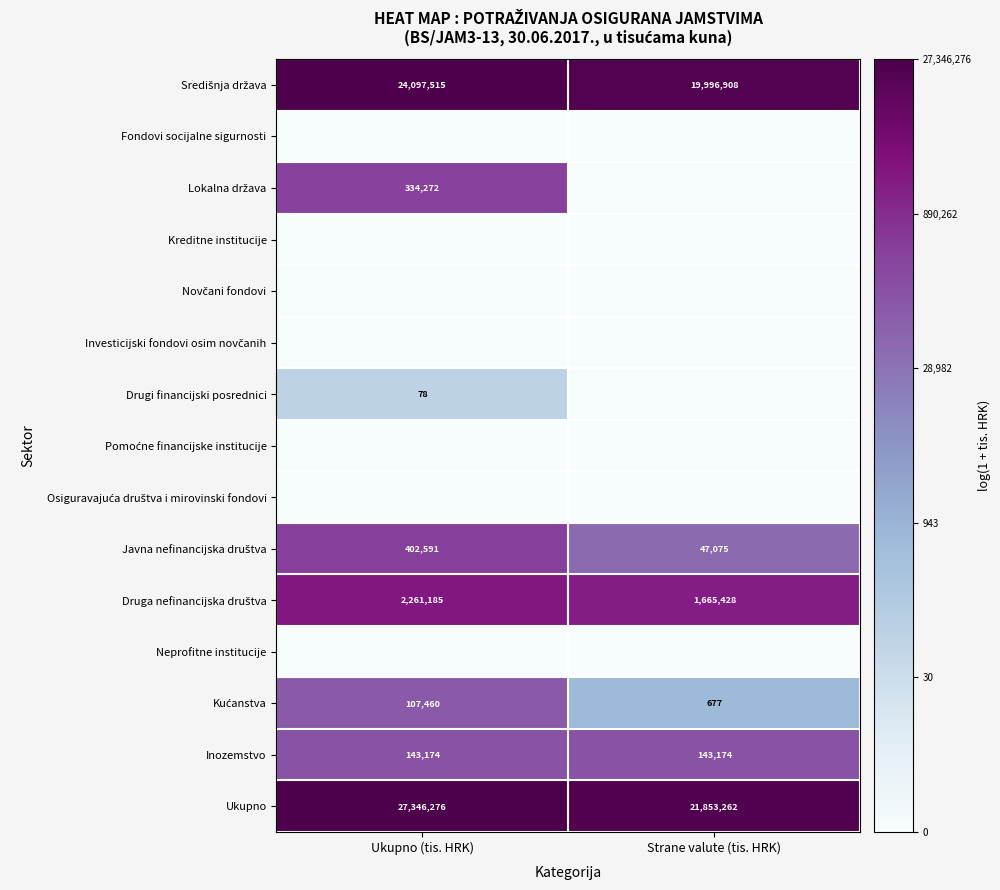

What is the average value of the Inozemstvo series?

143174